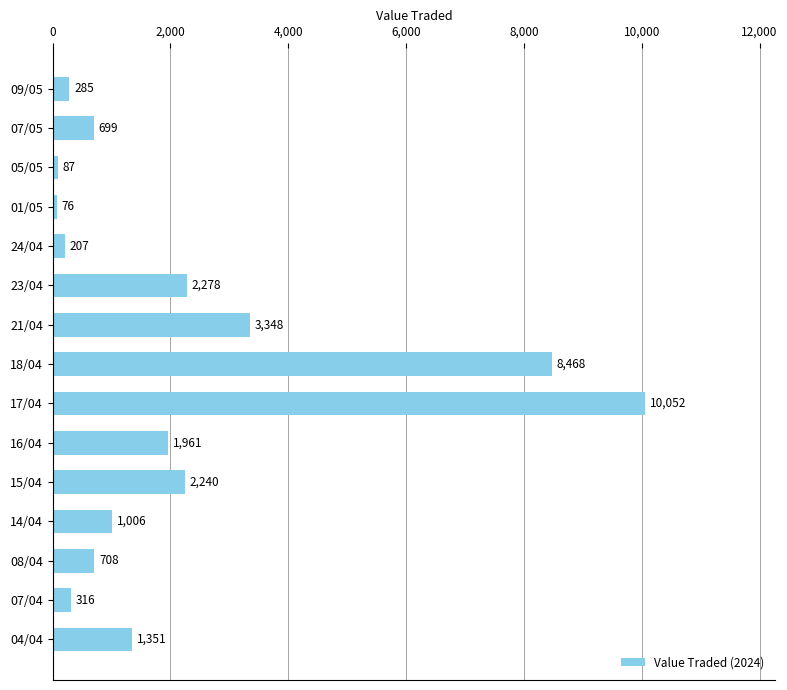

Reading top to bottom, list all the values displayed in this chart.

285	699	87	76	207	2278	3348	8468	10052	1961	2240	1006	708	316	1351